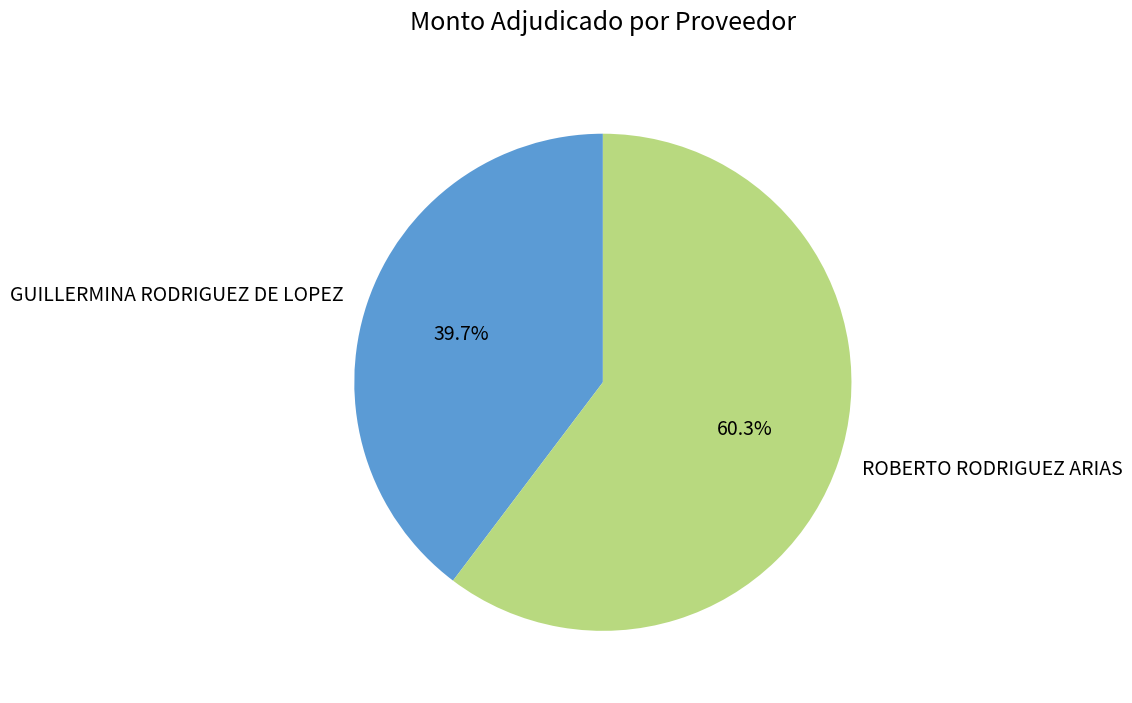

Combined, what portion of the pie is GUILLERMINA RODRIGUEZ DE LOPEZ and ROBERTO RODRIGUEZ ARIAS?

100.0%